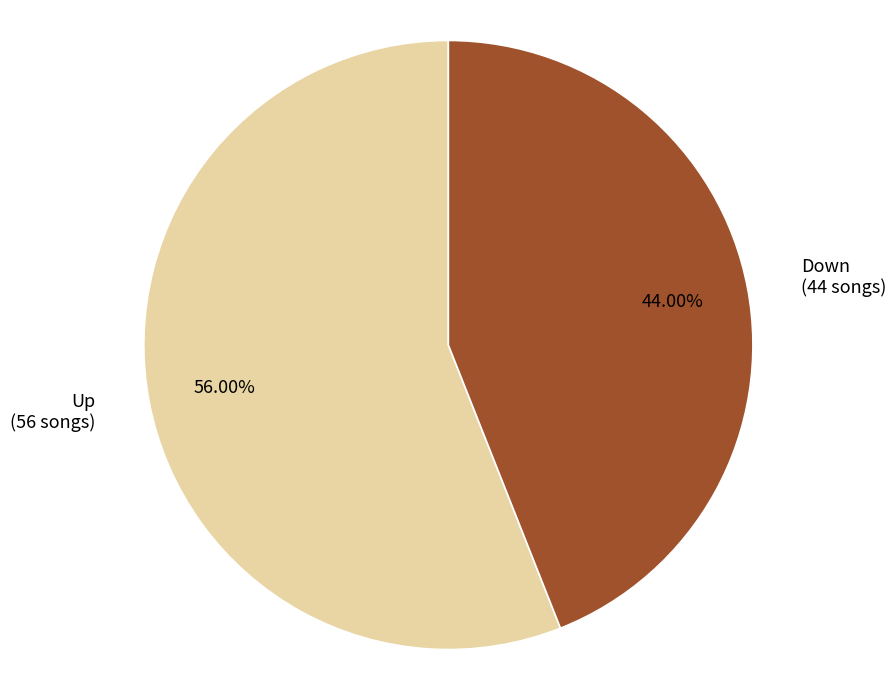

Combined, do Down (44 songs) and Up (56 songs) account for over 50%?

Yes